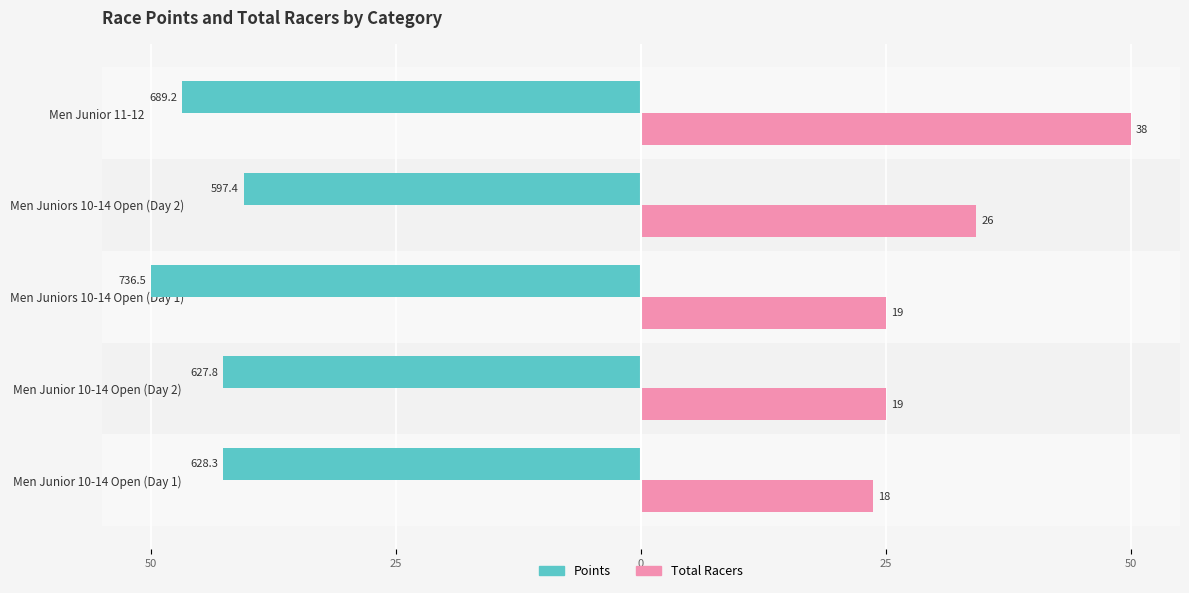

What are all the series names shown in the legend?

Points, Total Racers